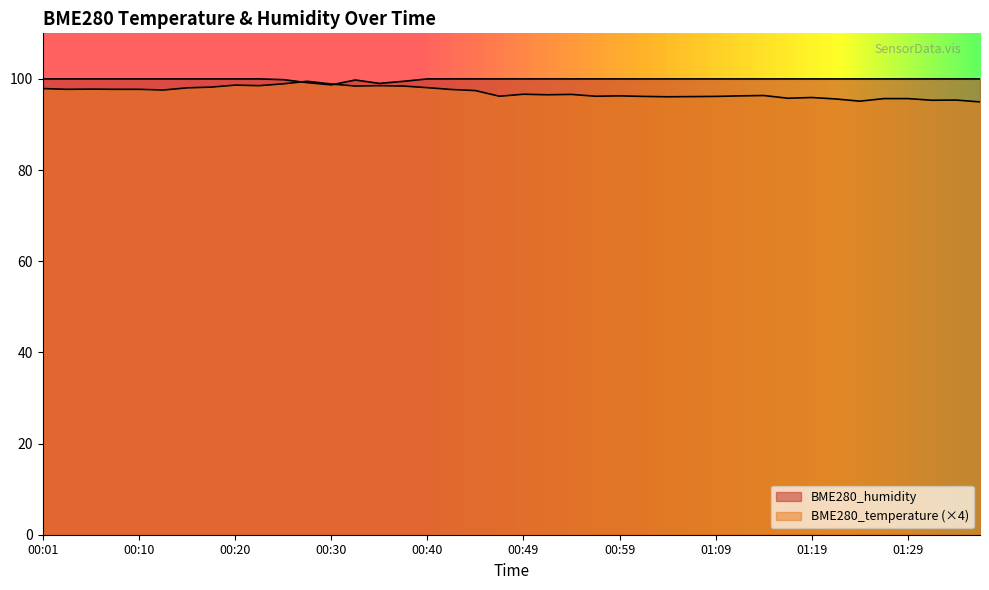

True or false: BME280_humidity and BME280_temperature intersect in this chart.

True